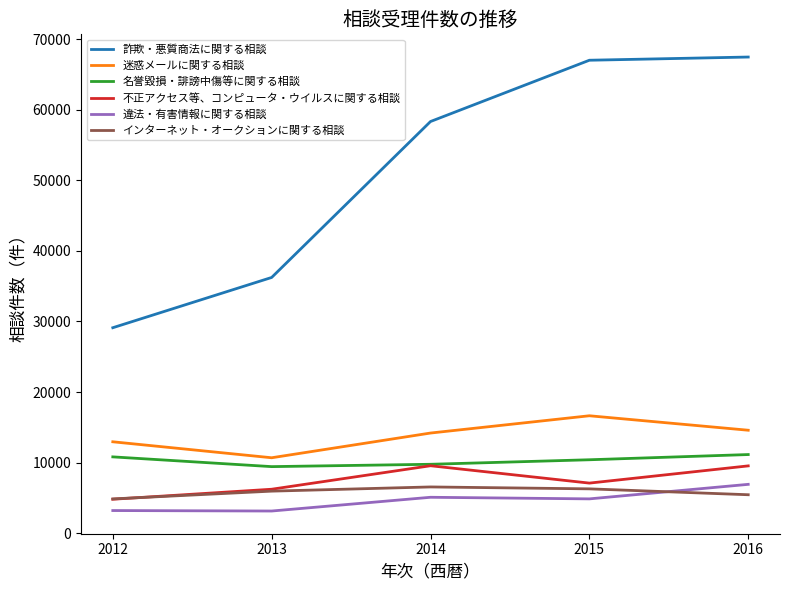

True or false: インターネット・オークションに関する相談 and 迷惑メールに関する相談 intersect in this chart.

False